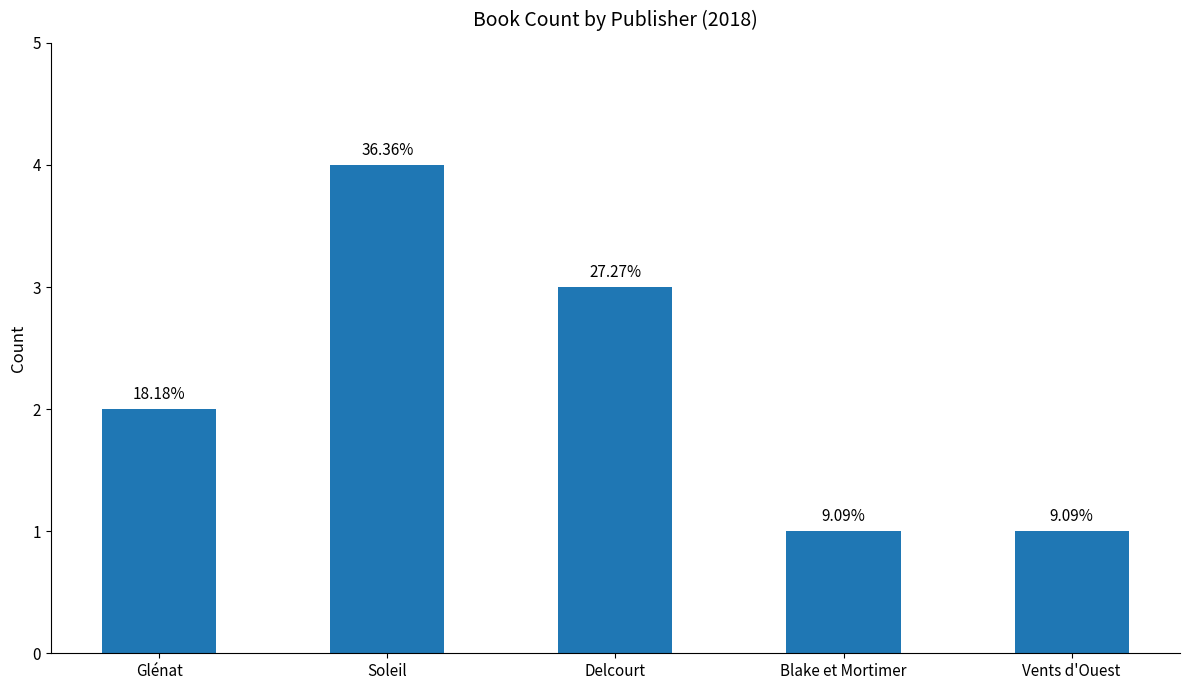

What value does the data have at Soleil?

4